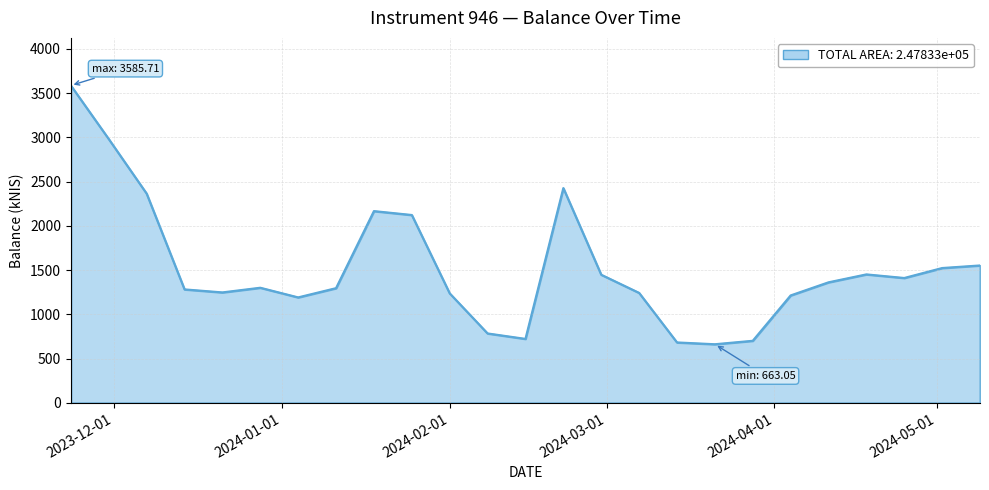

What is the greatest value displayed?

3585.7